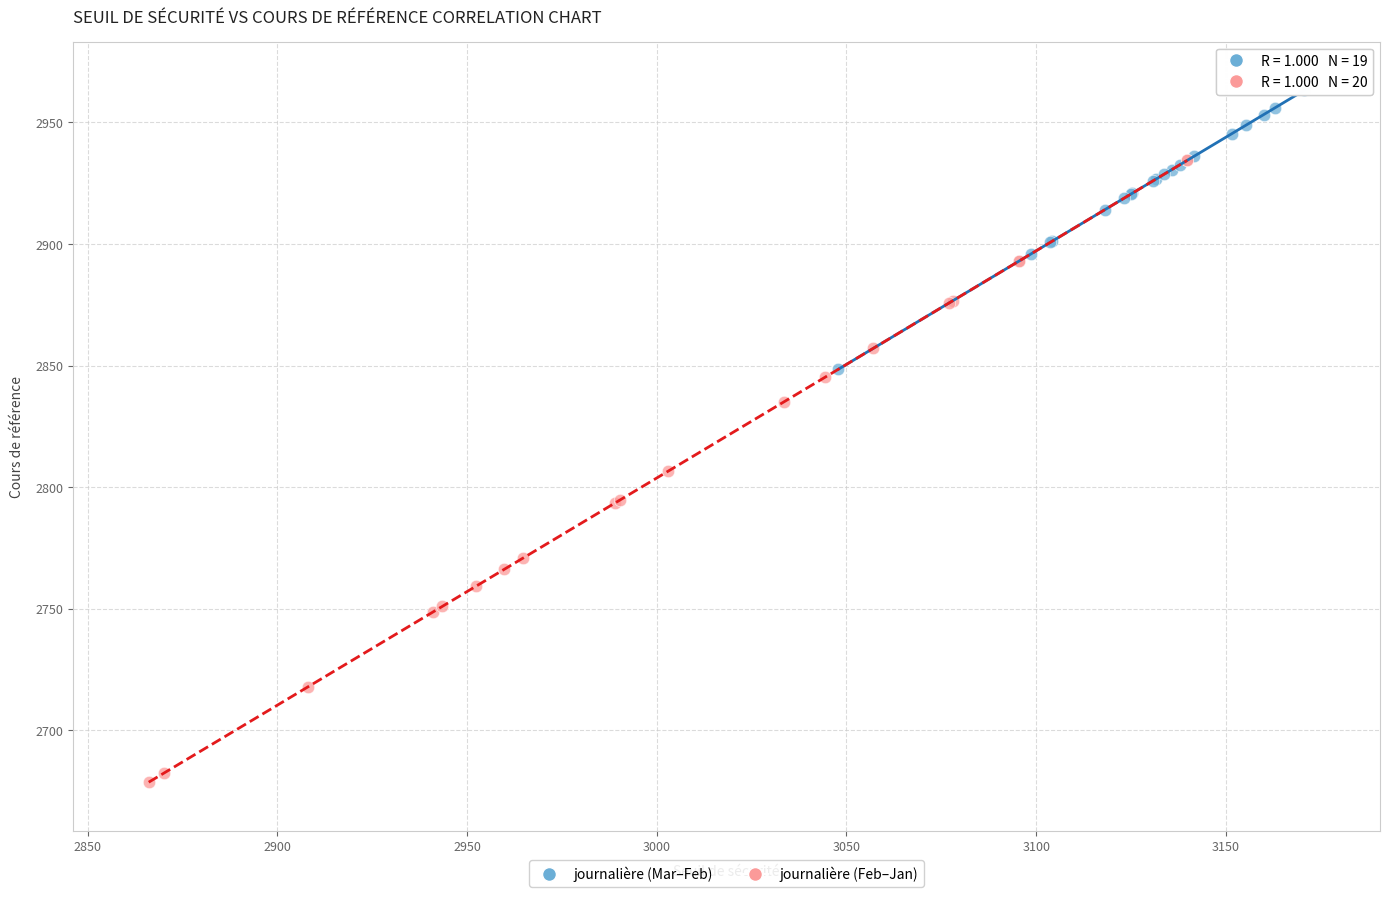

What are all the series names shown in the legend?

journalière (Mar–Feb), journalière (Feb–Jan)